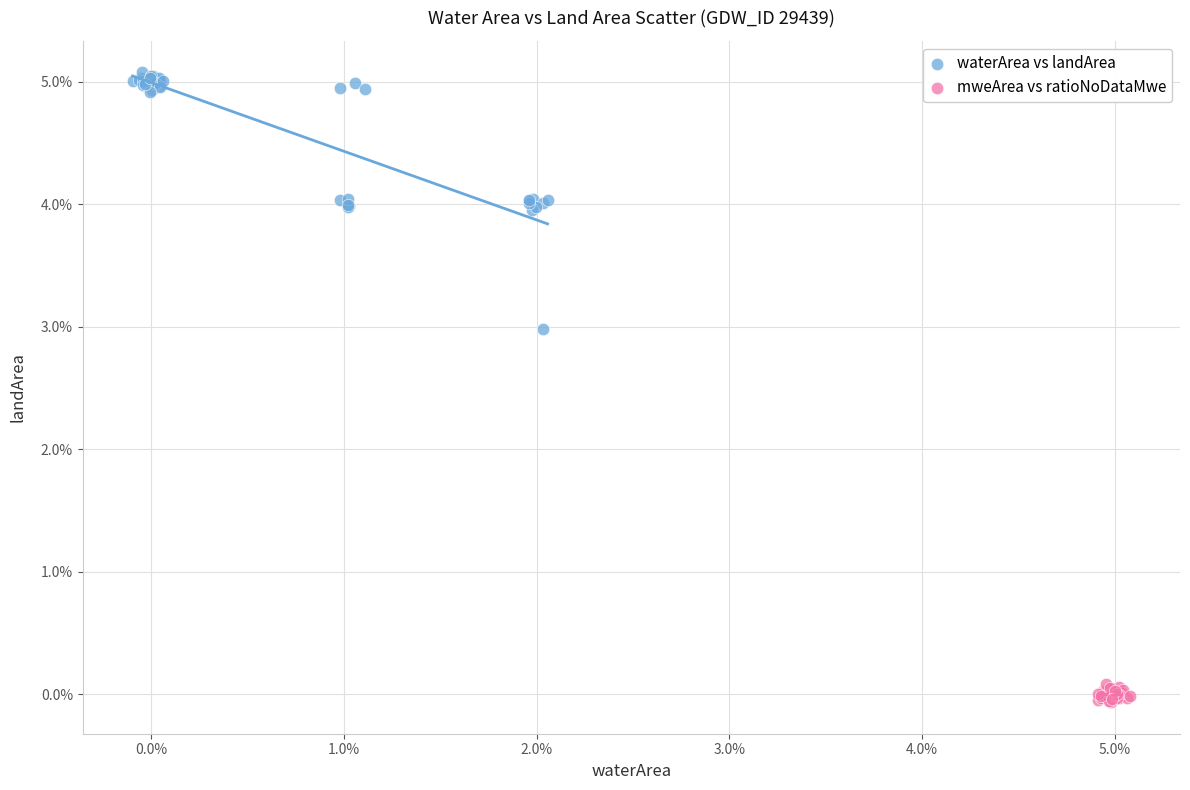

Which series has the widest spread of Y values?

waterArea vs landArea